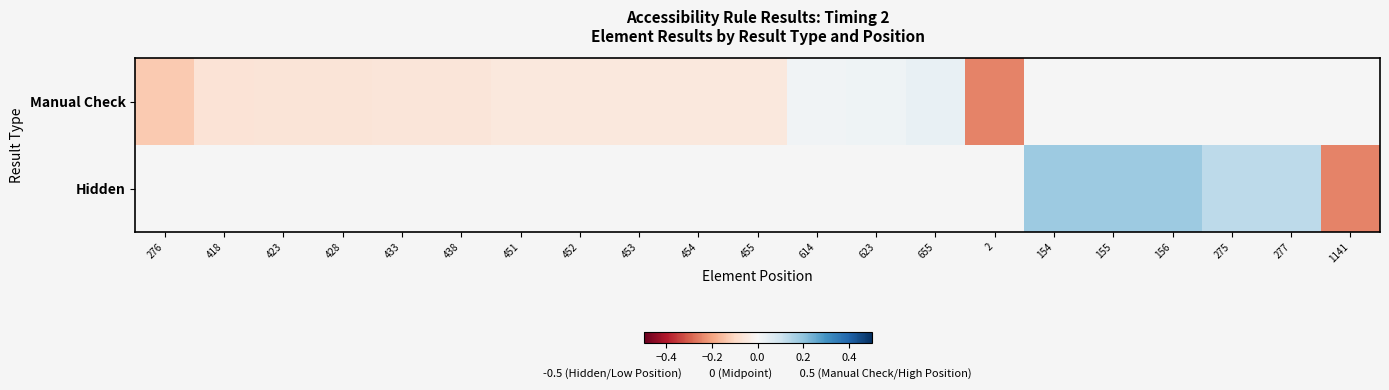

Is the value of Hidden at 623 greater than the value of Manual Check at 155?

No